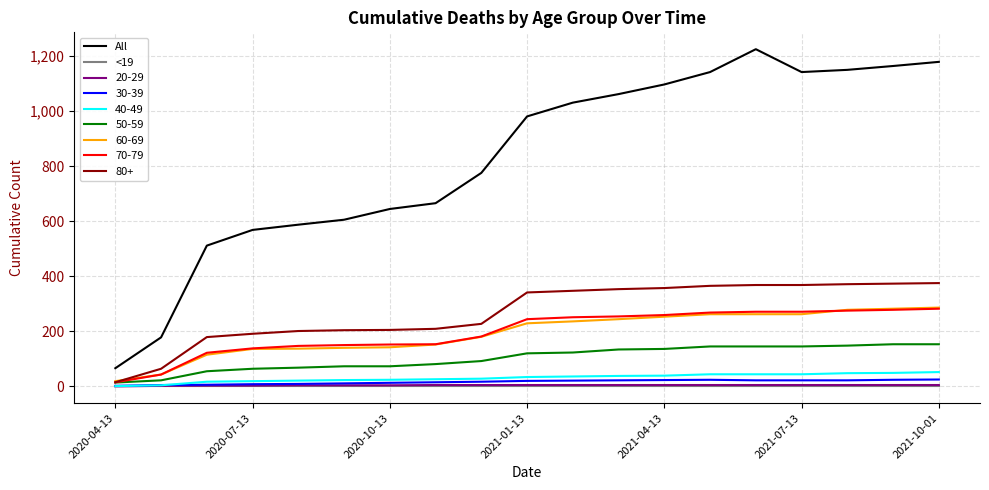

True or false: All and <19 cross at least once.

False